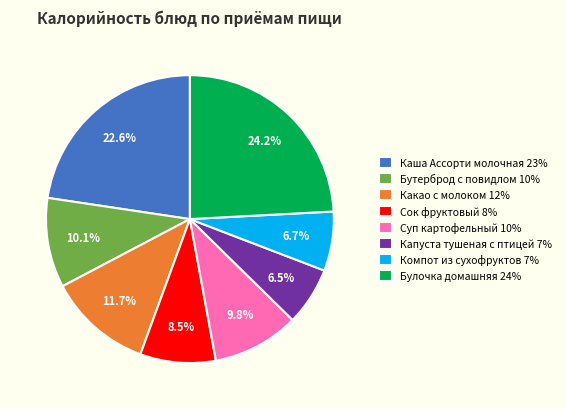

To the nearest percent, what portion does Каша Ассорти молочная represent?

23%